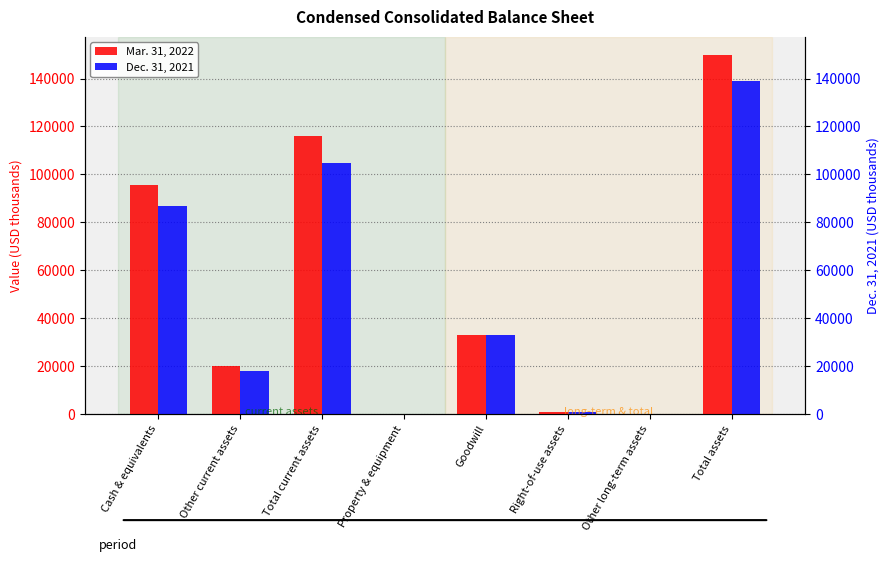

True or false: Dec. 31, 2021 has a value of 247260 at Total assets.

False